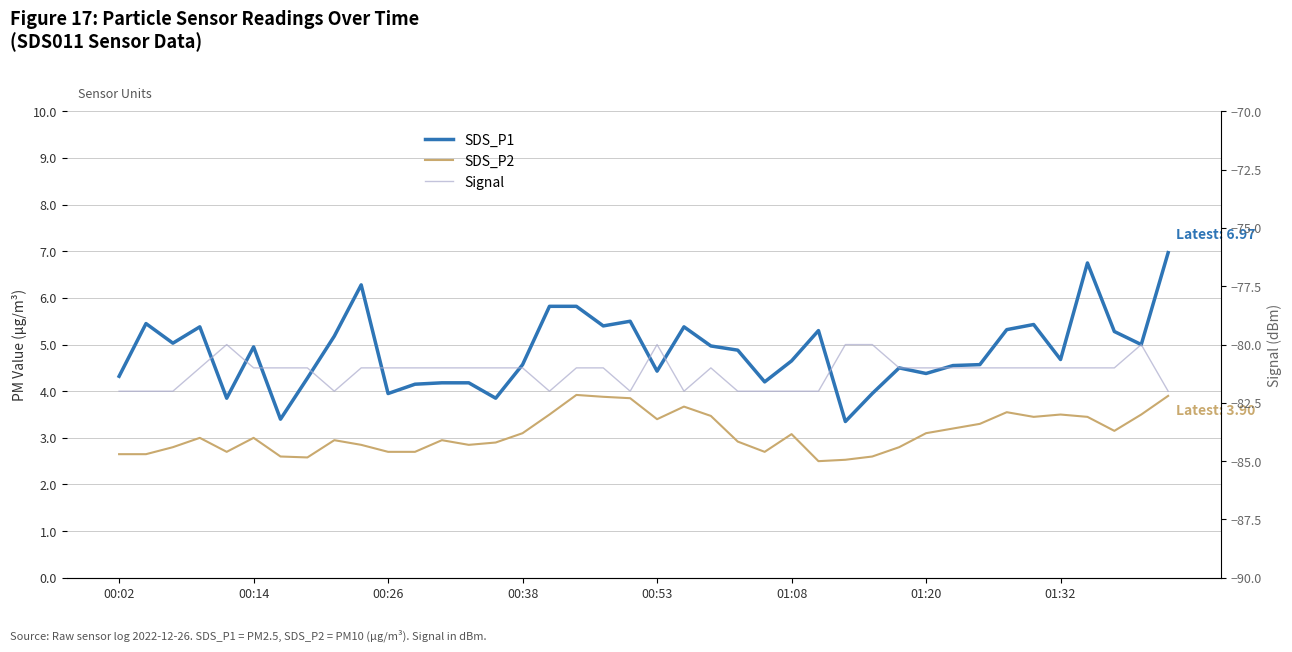

Between 00:26 and 28, which is larger?

00:26